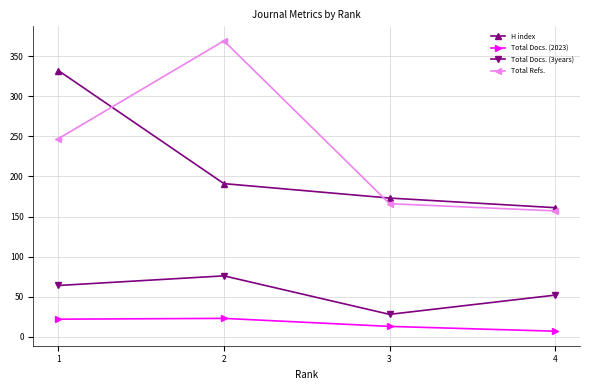

Between 2 and 3, which series saw the biggest shift?

Total Refs.